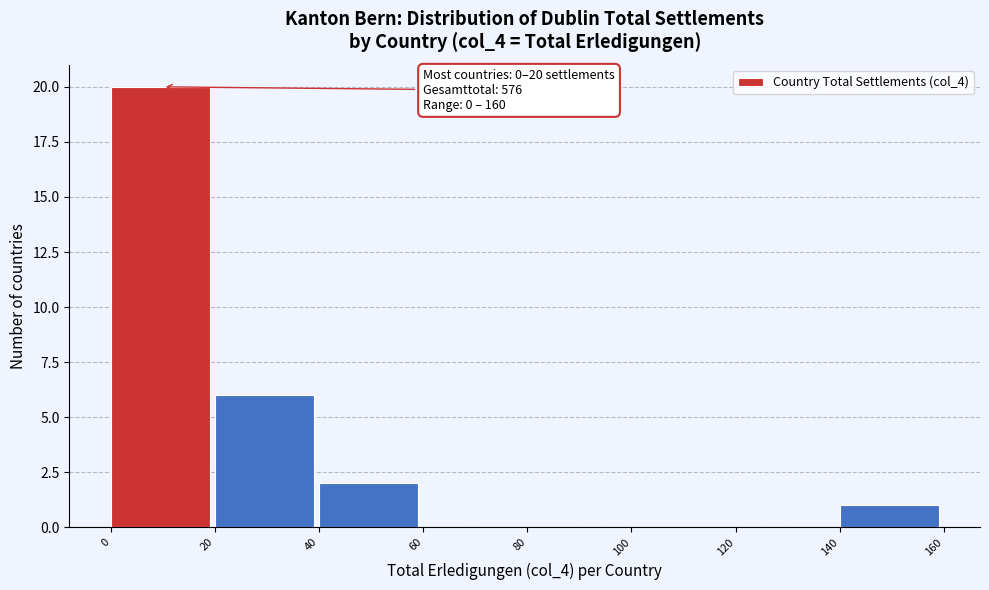

Which range on the x-axis has the tallest bar?

0 to 20